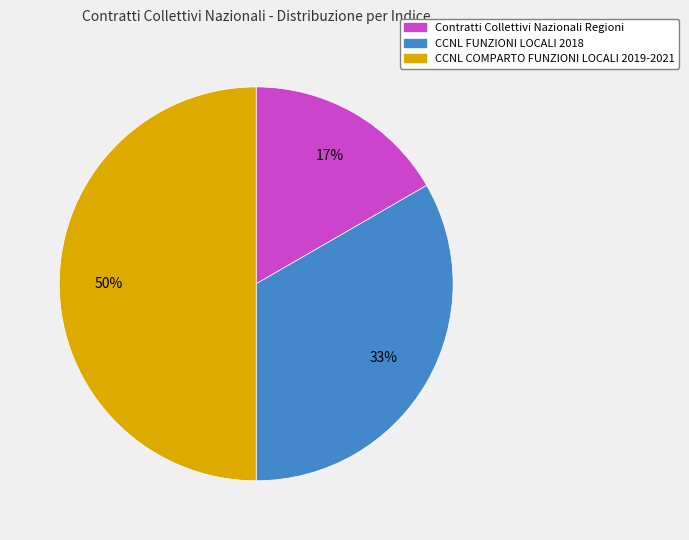

Does Contratti Collettivi Nazionali Regioni represent more than half of the total?

No